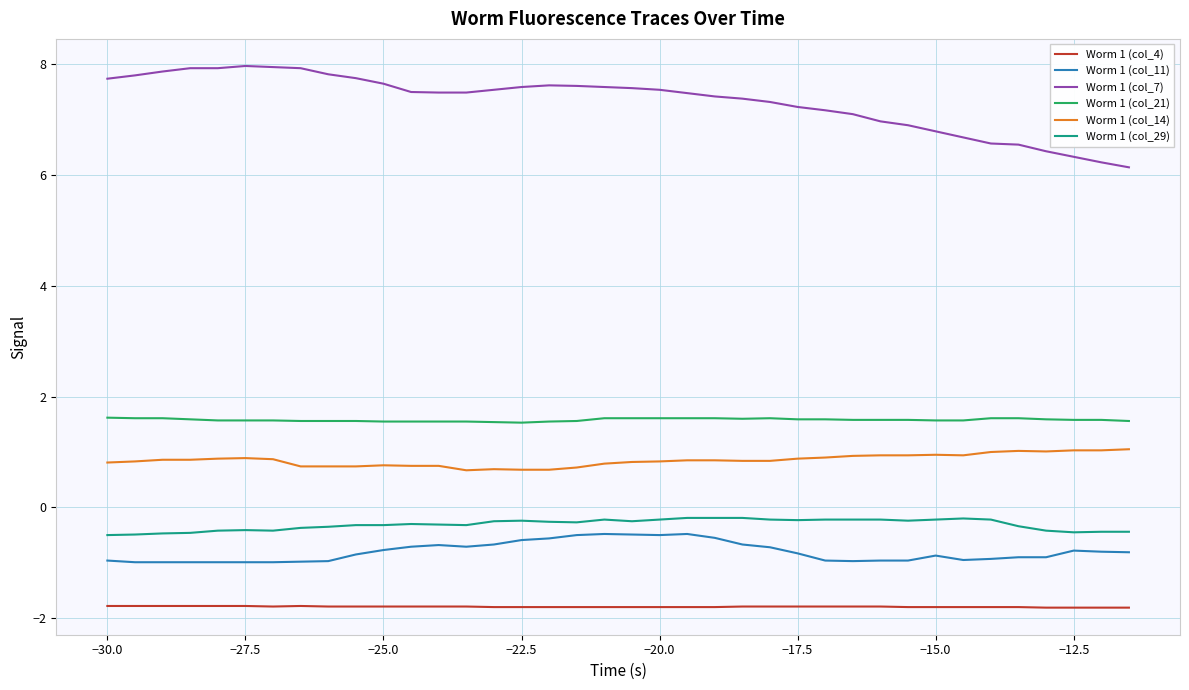

What are all the series names shown in the legend?

Worm 1 (col_4), Worm 1 (col_11), Worm 1 (col_7), Worm 1 (col_21), Worm 1 (col_14), Worm 1 (col_29)